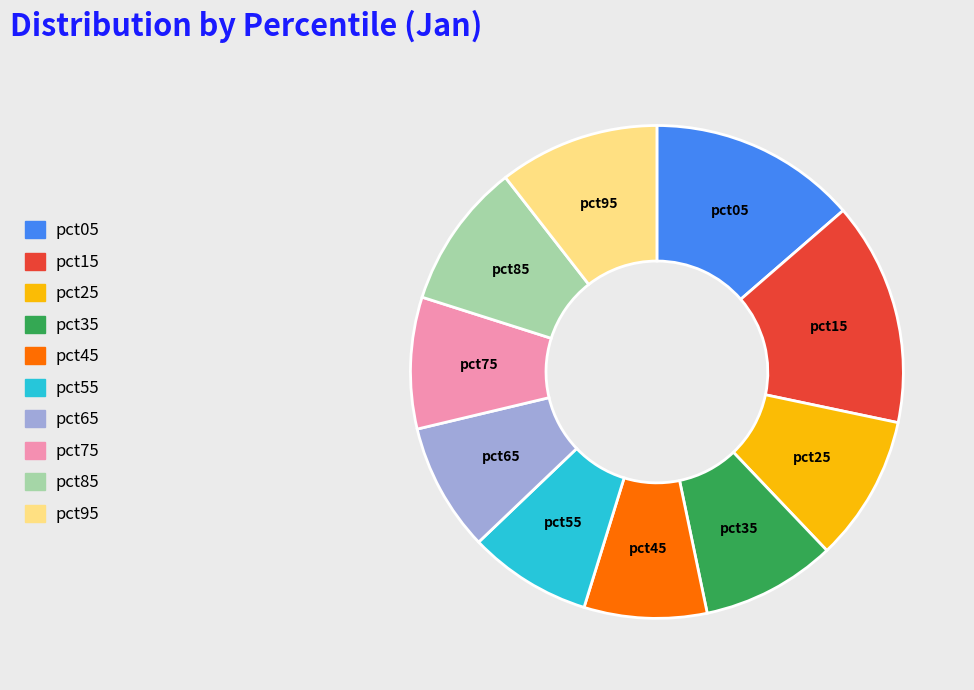

Approximately how many times larger is the value at pct65 compared to pct05?

0.6